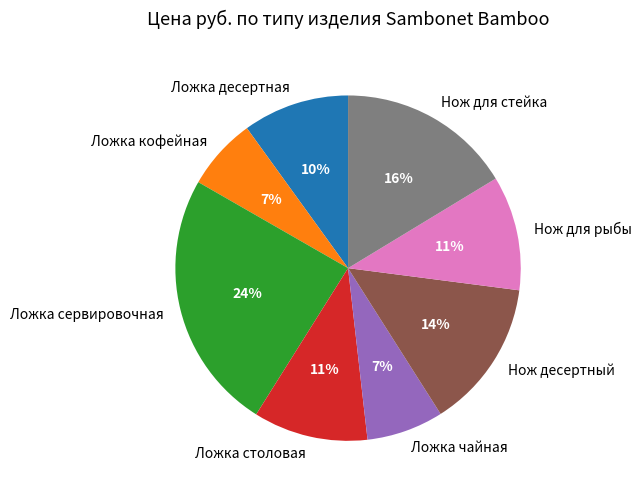

How many segments does this pie chart have?

8